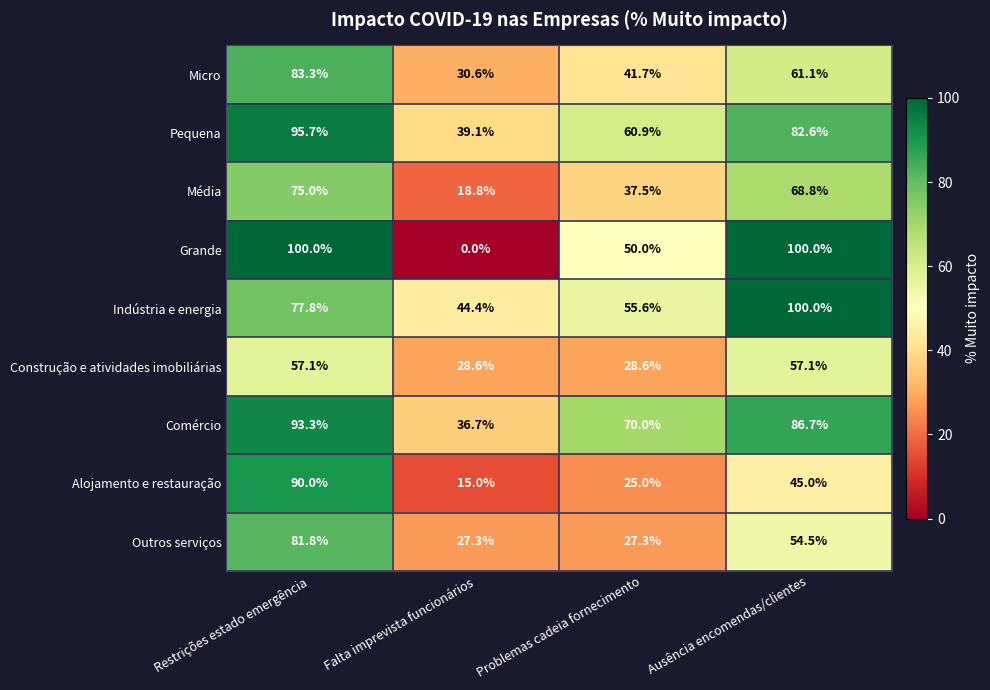

Where is Grande nearest to the value 50?

Problemas cadeia fornecimento